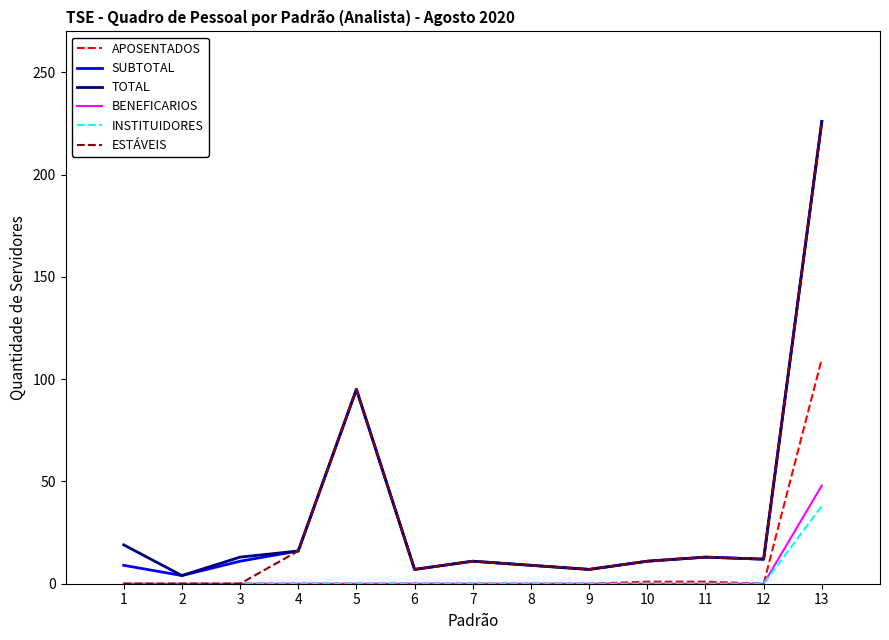

What is the sum of all BENEFICARIOS values?

48